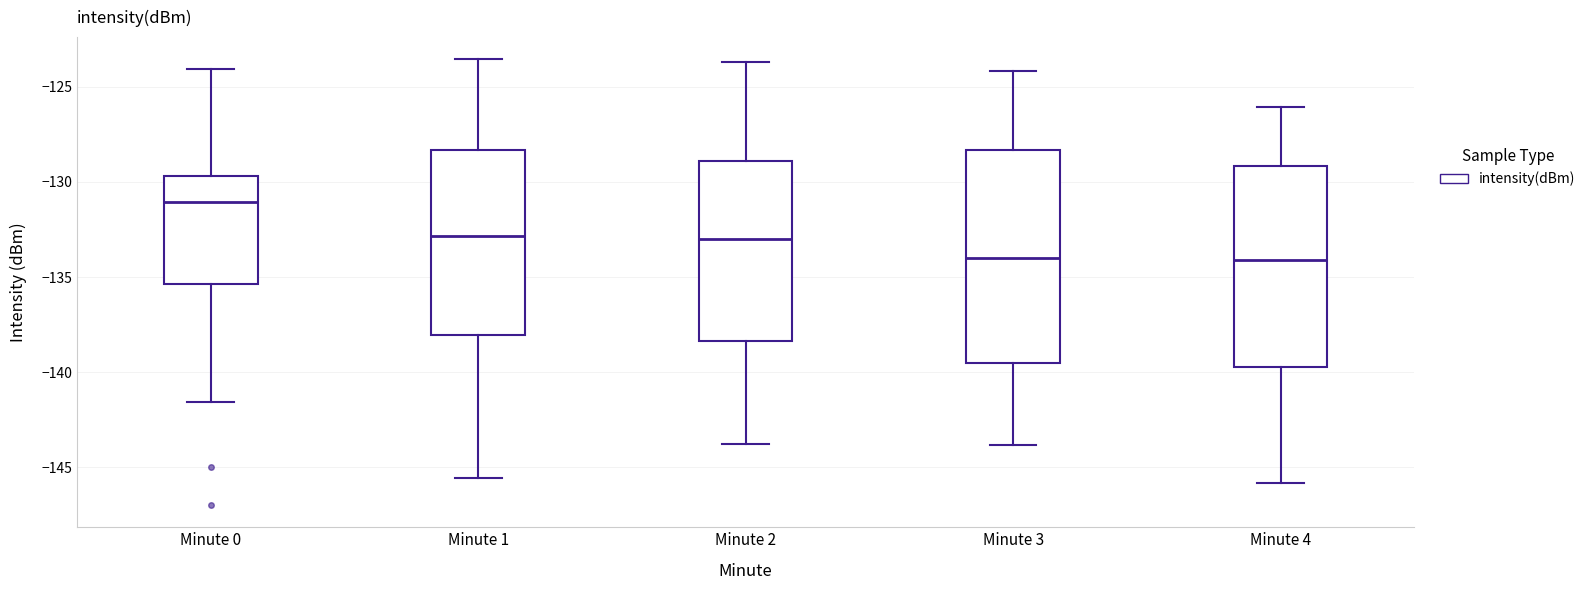

Reading left to right, read every box against the y-axis: the position of its median line, the range the box covers, and the ends of its whiskers. The values are not printed on the chart, so give them approximately, as read against the axis.

Minute 0: median -131.0, box -135.5 to -129.5, whiskers -141.5 to -124.0
Minute 1: median -133.0, box -138.0 to -128.5, whiskers -145.5 to -123.5
Minute 2: median -133.0, box -138.5 to -129.0, whiskers -144.0 to -123.5
Minute 3: median -134.0, box -139.5 to -128.5, whiskers -144.0 to -124.0
Minute 4: median -134.0, box -139.5 to -129.0, whiskers -146.0 to -126.0